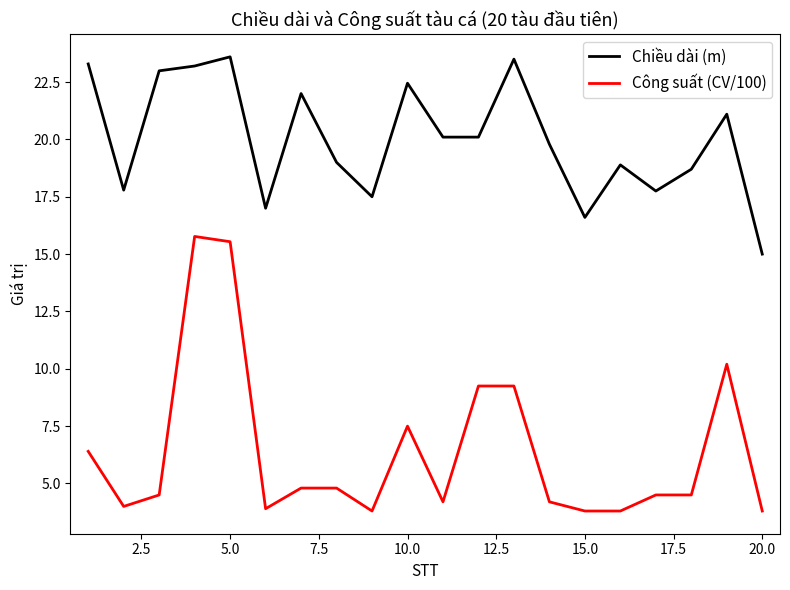

Rank the series by their average value, from highest to lowest.

Chiều dài (m), Công suất (CV/100)